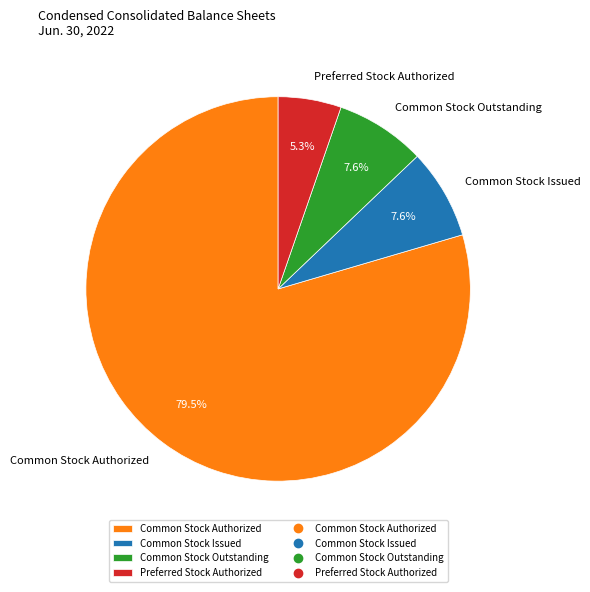

How many segments does this pie chart have?

4